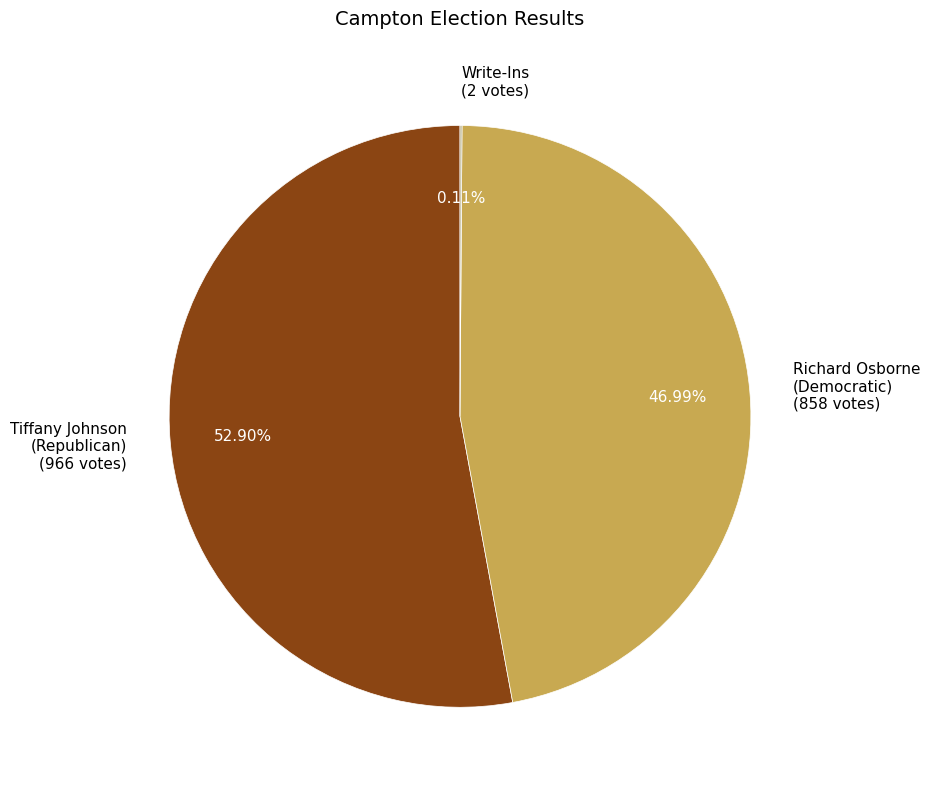

Do Richard Osborne (Democratic) and Tiffany Johnson (Republican) together represent more than half of the pie?

Yes